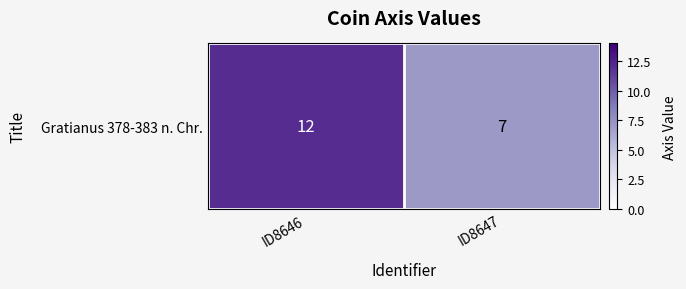

Reading right to left, transcribe all the data shown in this chart.

7	12